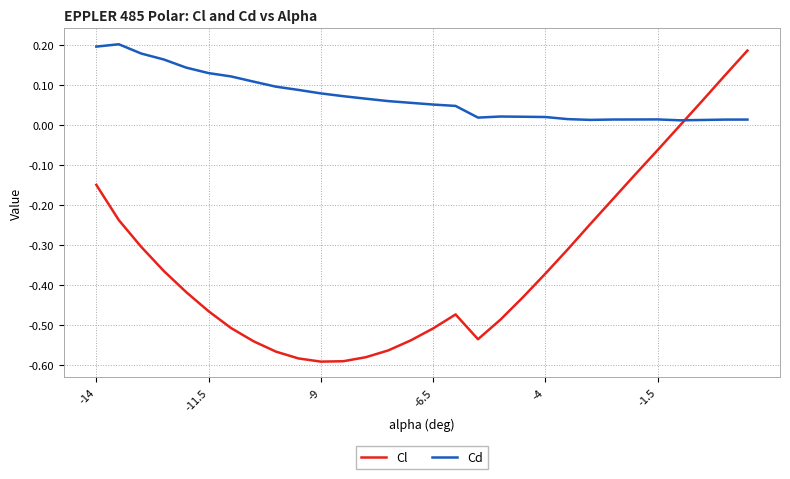

How many intersections are there between Cd and Cl?

1